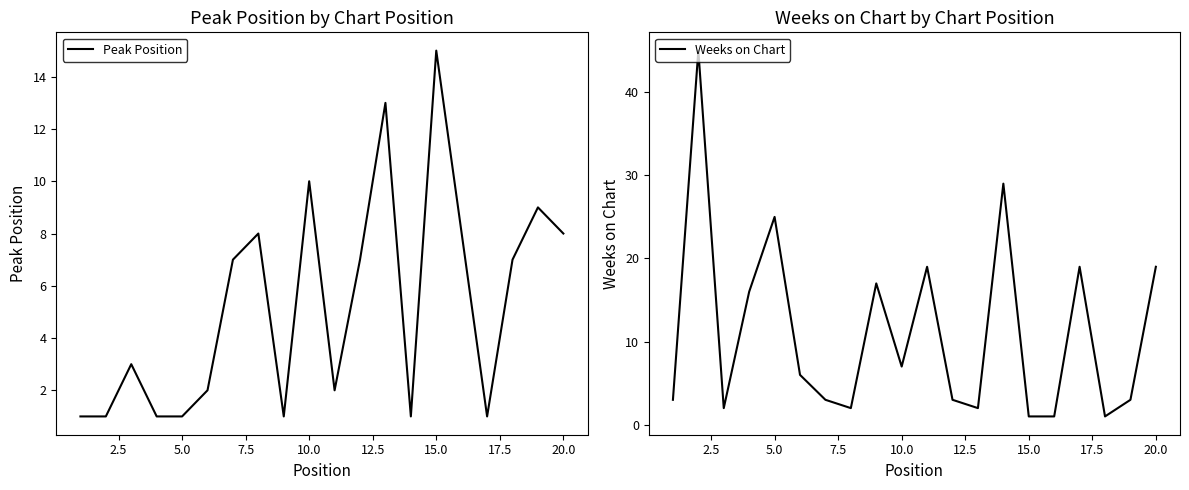

Count the number of data series in this chart.

2